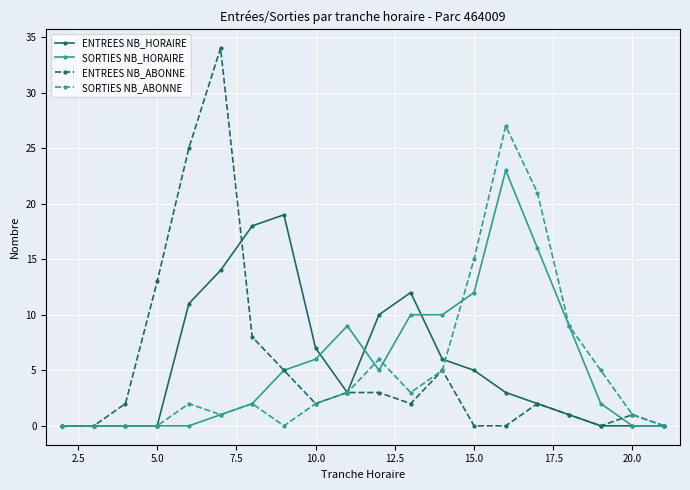

What is the difference between the maximum and second lowest values in the SORTIES NB_HORAIRE series?

23